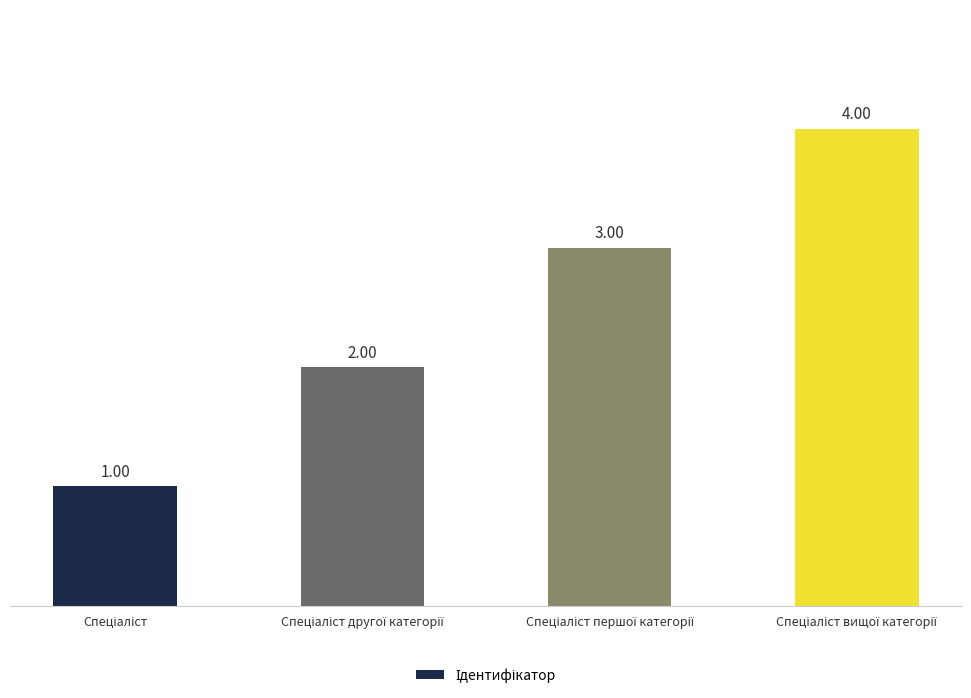

What is the difference between the maximum and minimum values?

3